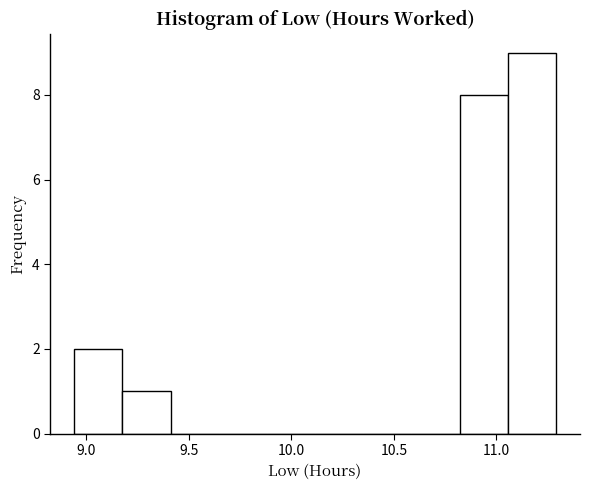

Over which range of the x-axis is the bar tallest?

11.055 to 11.290